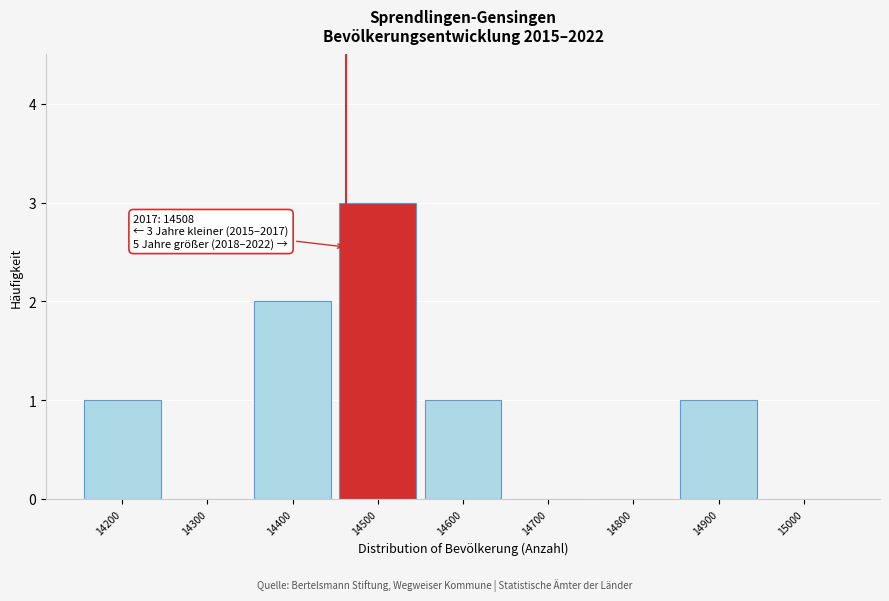

Reading right to left, extract all data points from this chart.

15000=0	14900=1	14800=0	14700=0	14600=1	14500=3	14400=2	14300=0	14200=1